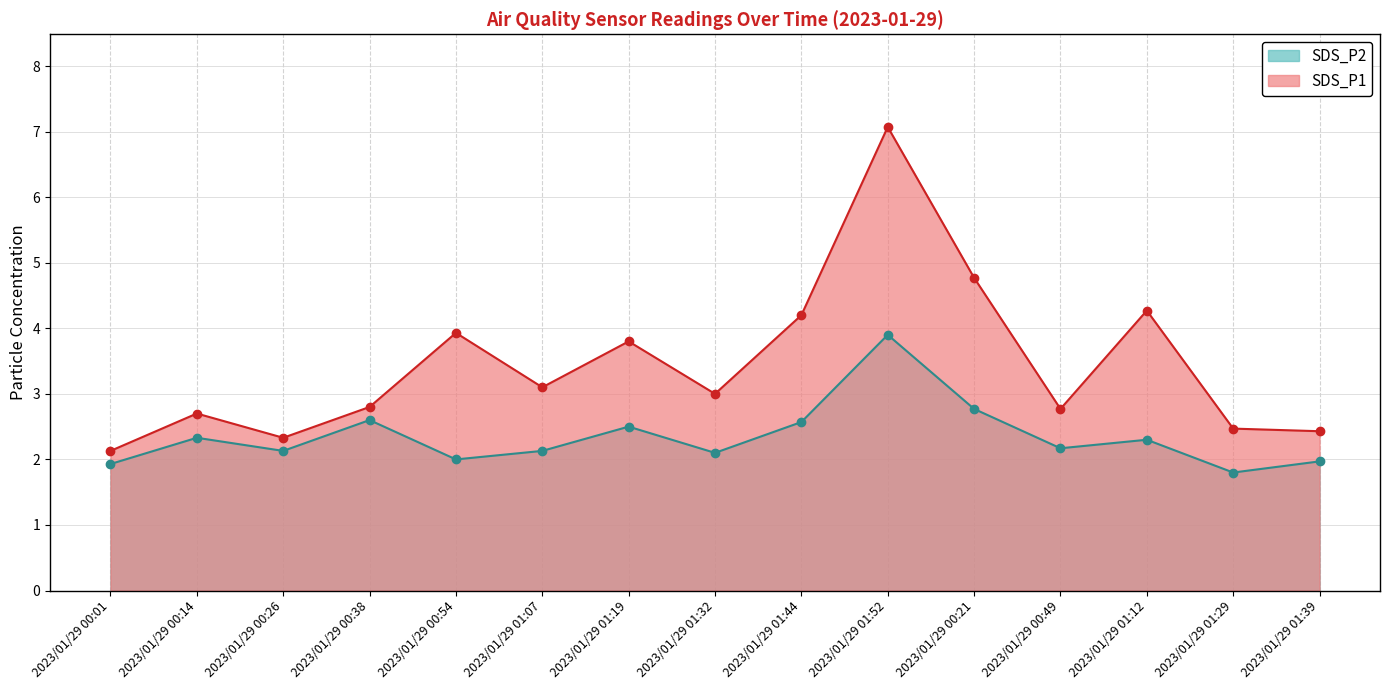

Reading left to right, list all the values displayed in this chart.

SDS_P1: 2.1	2.7	2.3	2.8	3.9	3.1	3.8	3.0	4.2	7.1	4.8	2.8	4.3	2.5	2.4
SDS_P2: 1.9	2.3	2.1	2.6	2.0	2.1	2.5	2.1	2.6	3.9	2.8	2.2	2.3	1.8	2.0